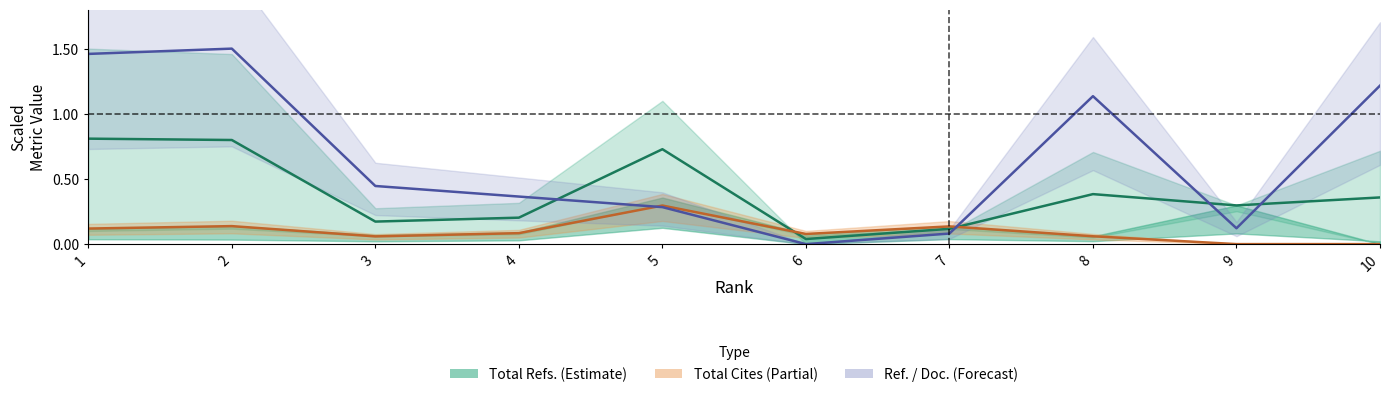

What is the total value across all series at 3?

0.7